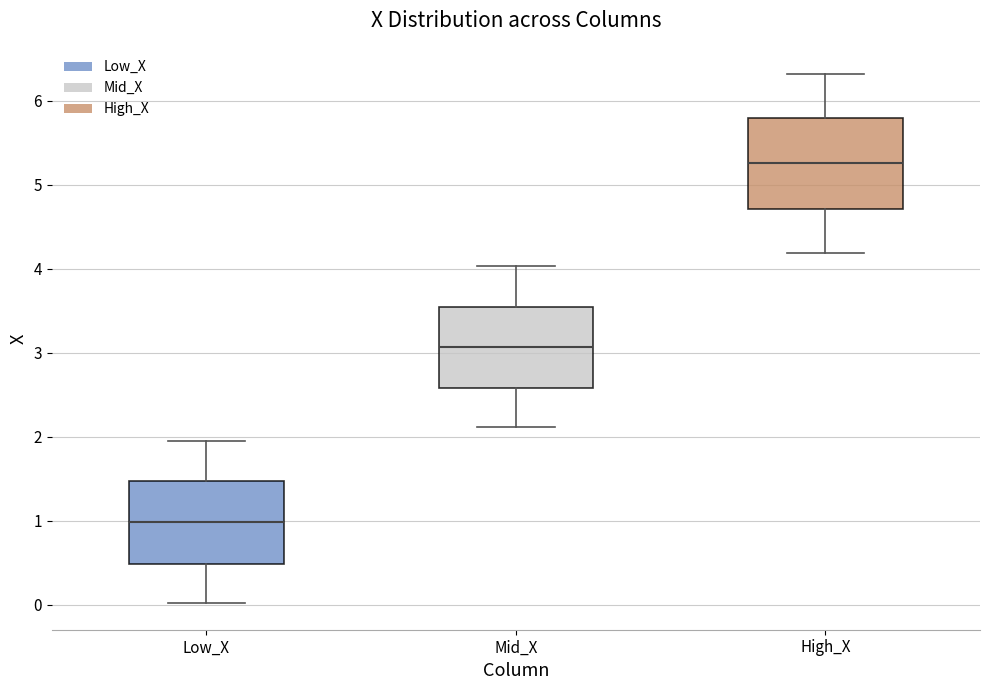

Reading left to right, transcribe this box plot: for each box, give where its median line is, the range the box spans, and where its two whiskers end, as read against the y-axis. The values are not printed on the chart, so give them approximately, as read against the axis.

Low_X: median 1.0, box 0.5 to 1.5, whiskers 0.0 to 2.0
Mid_X: median 3.1, box 2.6 to 3.6, whiskers 2.1 to 4.0
High_X: median 5.3, box 4.7 to 5.8, whiskers 4.2 to 6.3